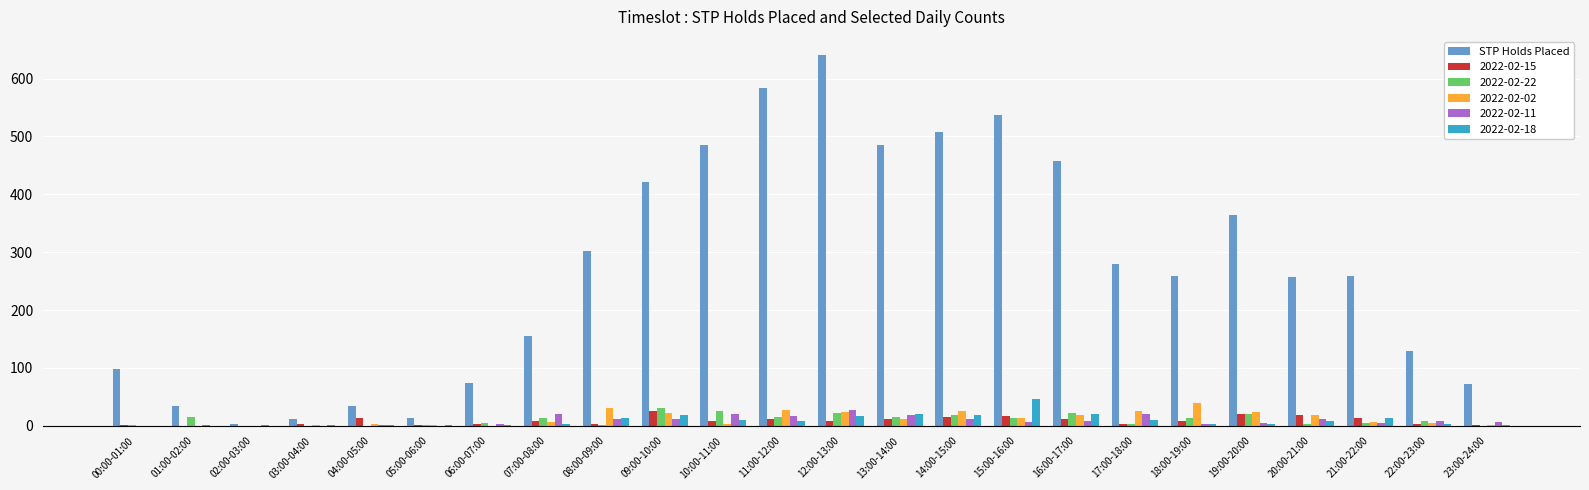

Which series changed the most between 08:00-09:00 and 15:00-16:00?

STP Holds Placed